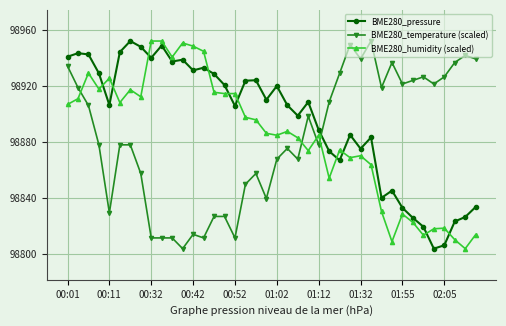

True or false: BME280_pressure and BME280_temperature (scaled) cross at least once.

True